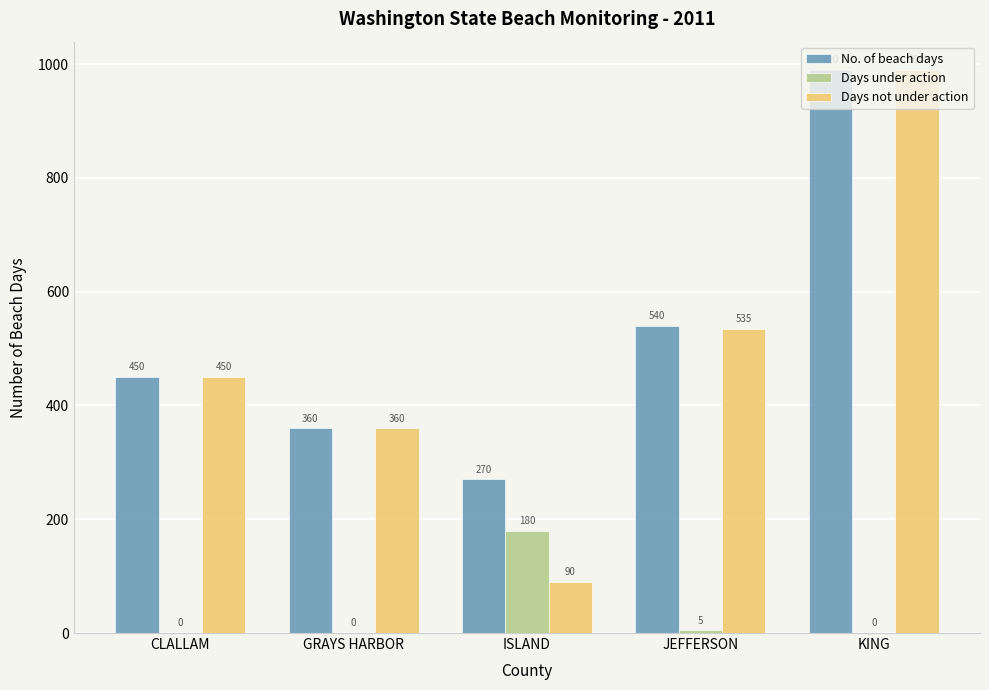

What is the sum of all Days not under action values?

2425